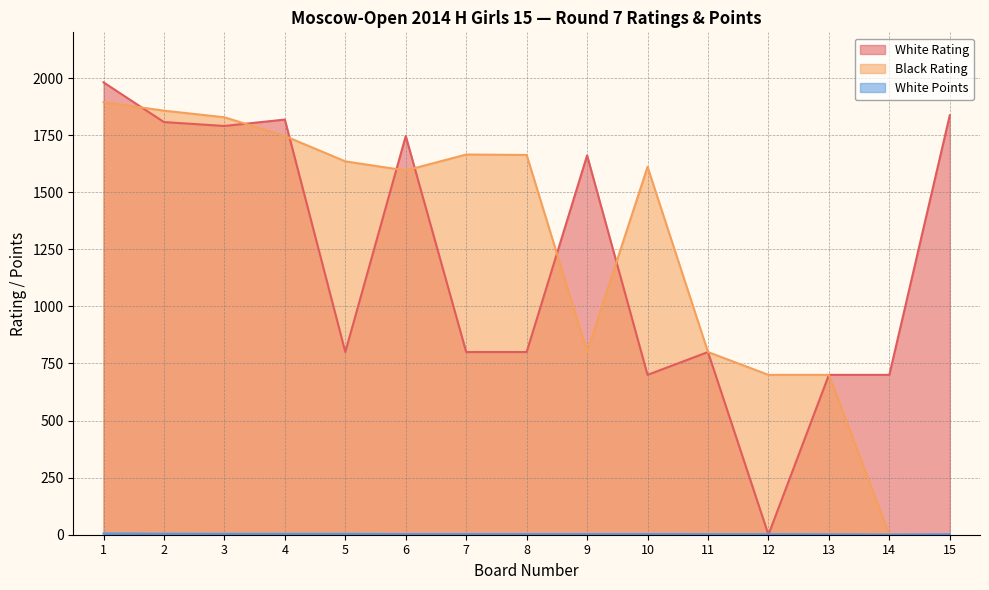

What is the difference between the White Rating values at 10 and 7?

100.0